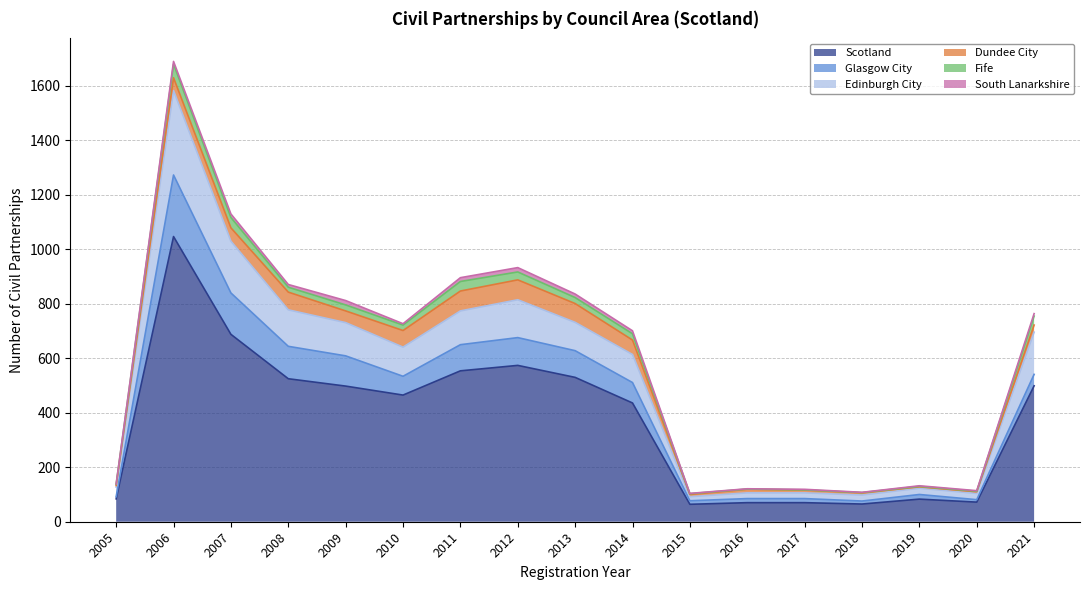

How many data points in Dundee City are less than 43?

8